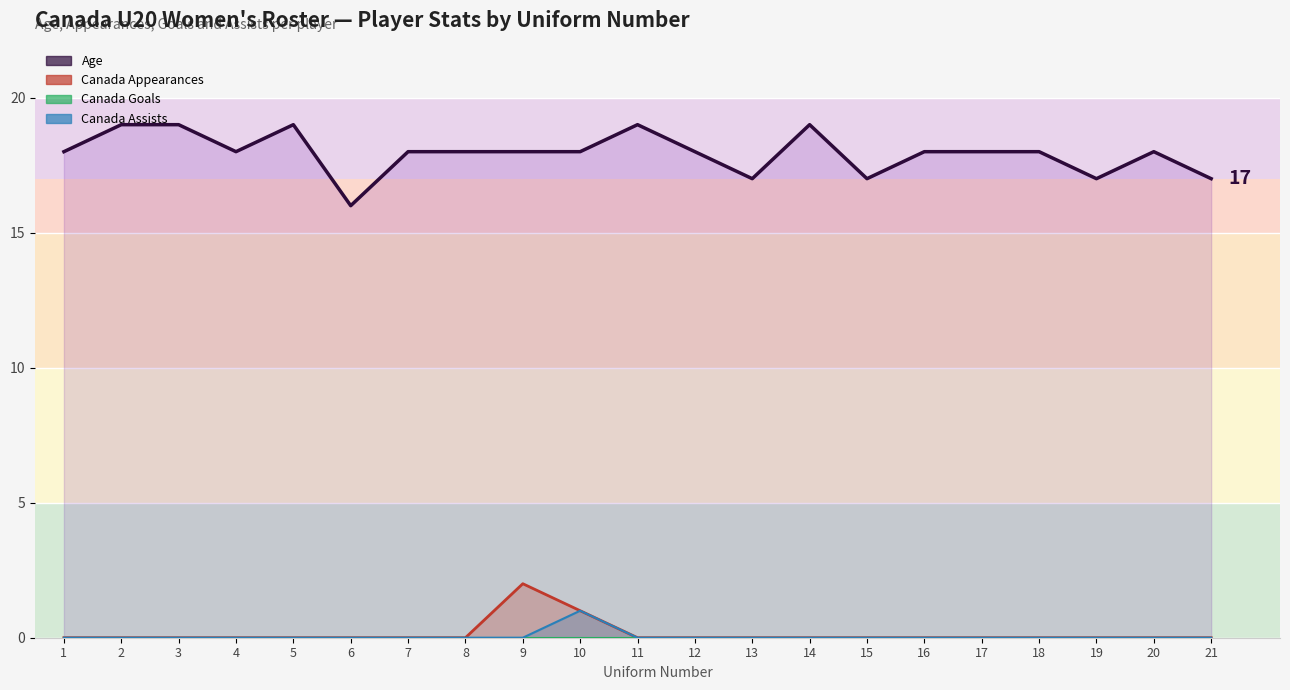

The Canada Appearances series shows 1 at 6. True or false?

False